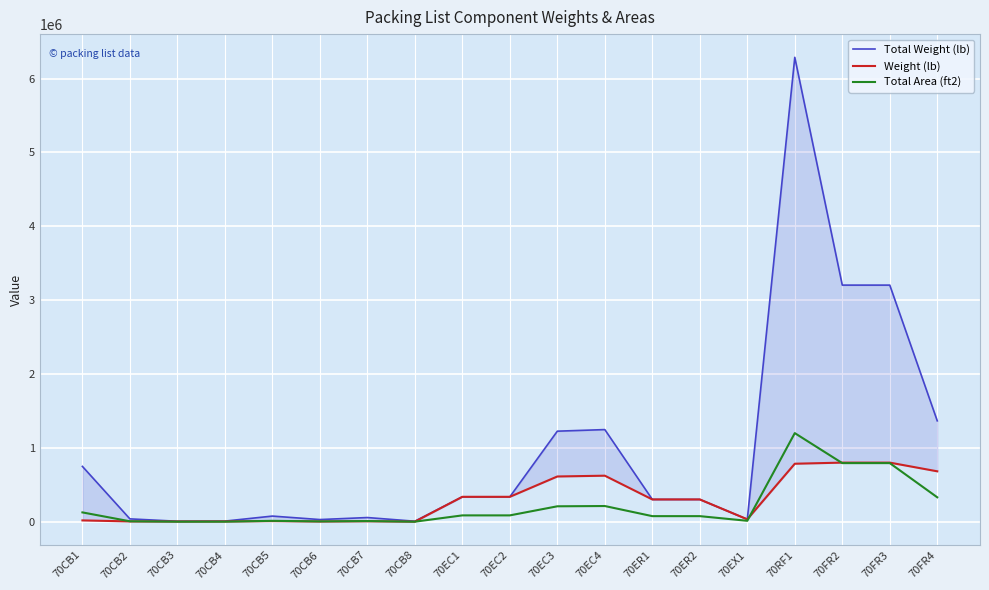

True or false: Weight (lb) and Total Weight (lb) cross at least once.

False